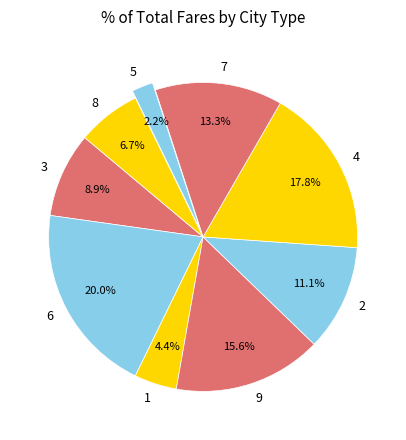

True or false: 7 accounts for 13% of the total.

True